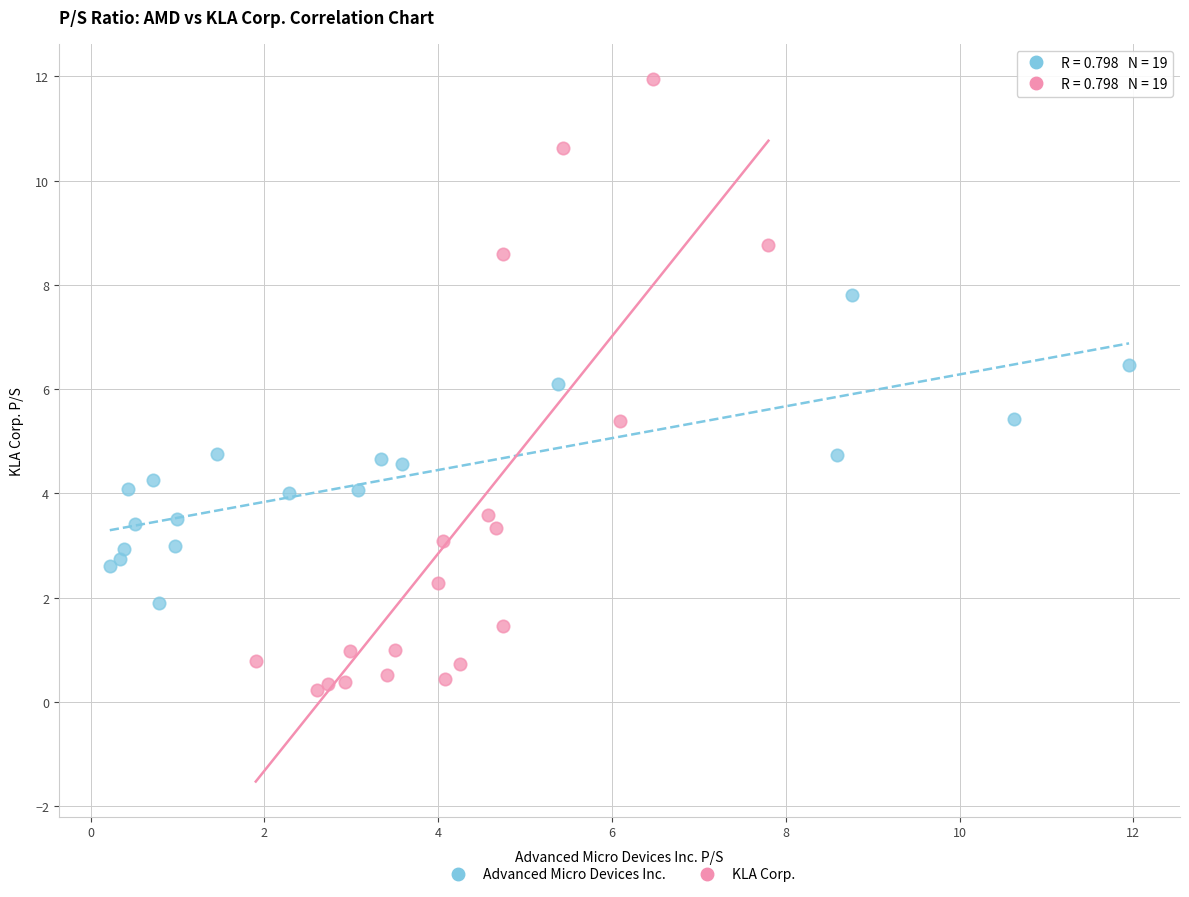

Which series contains the lowest Y value?

KLA Corp.